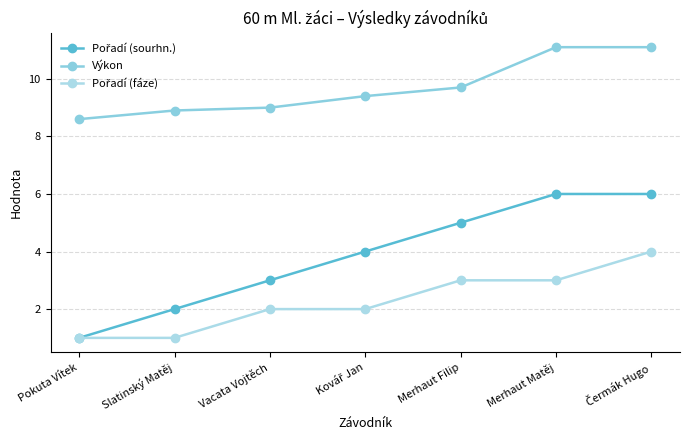

The Pořadí (fáze) series shows 1.8 at Pokuta Vítek. True or false?

False